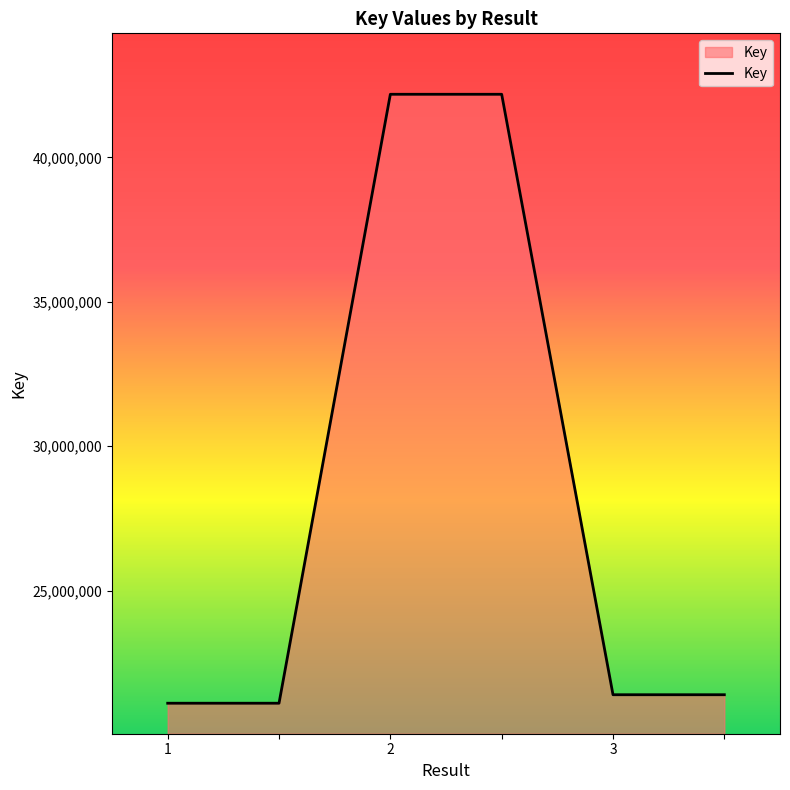

What is the average value?

28230647